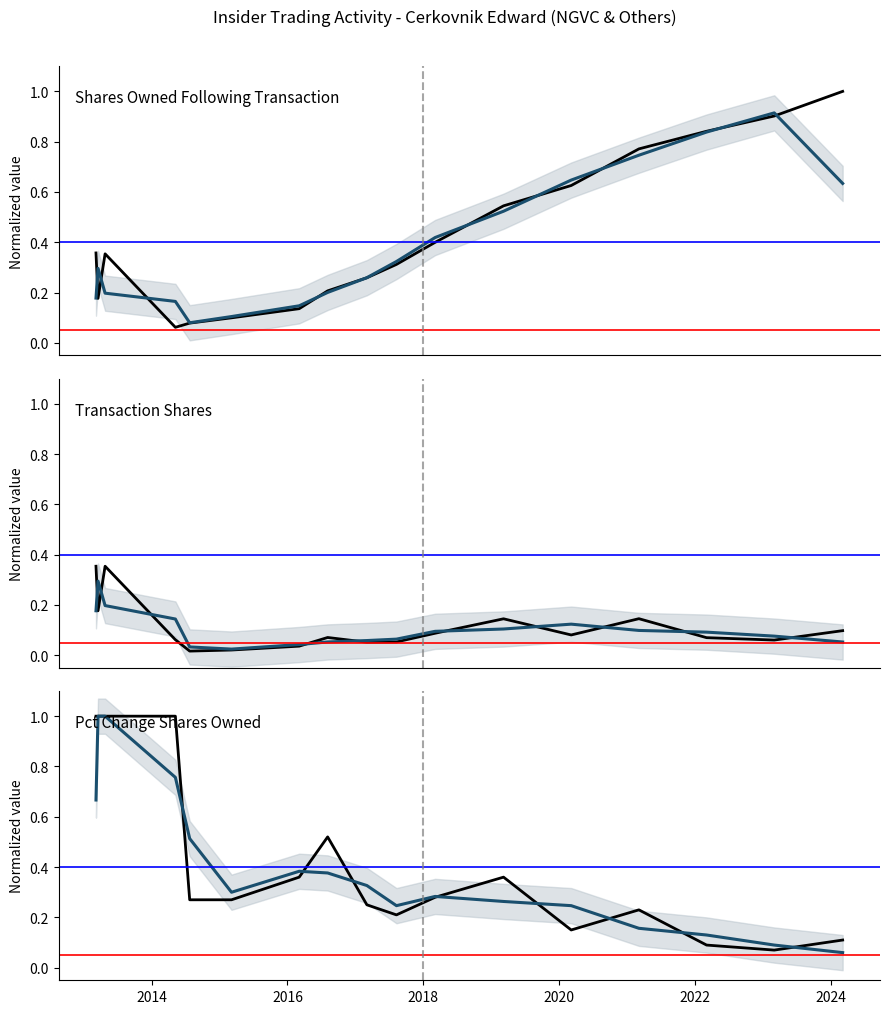

What is the approximate value of transactionShares at 2022-03-04?

0.1